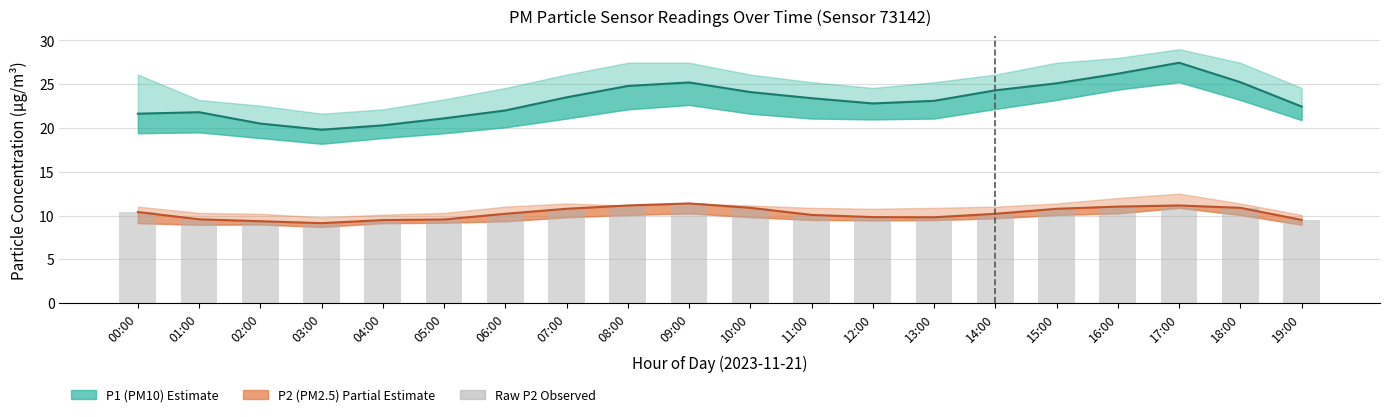

At which category is the sum across all series the highest?

17:00